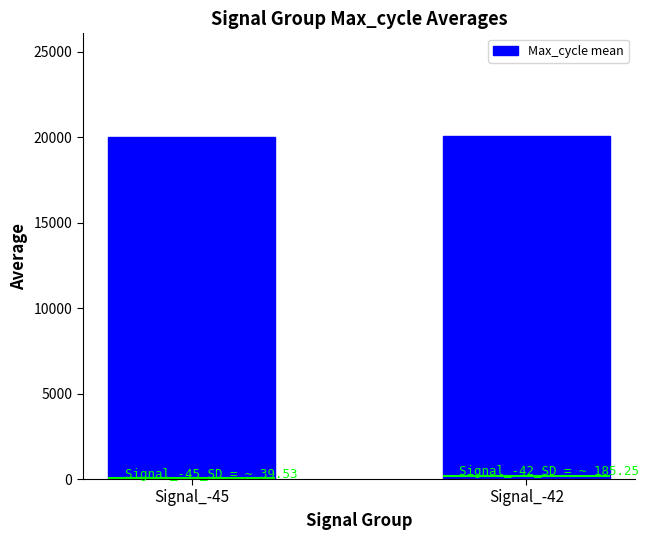

Reading left to right, transcribe all the data shown in this chart.

Signal_-45=19991.8	Signal_-42=20057.2